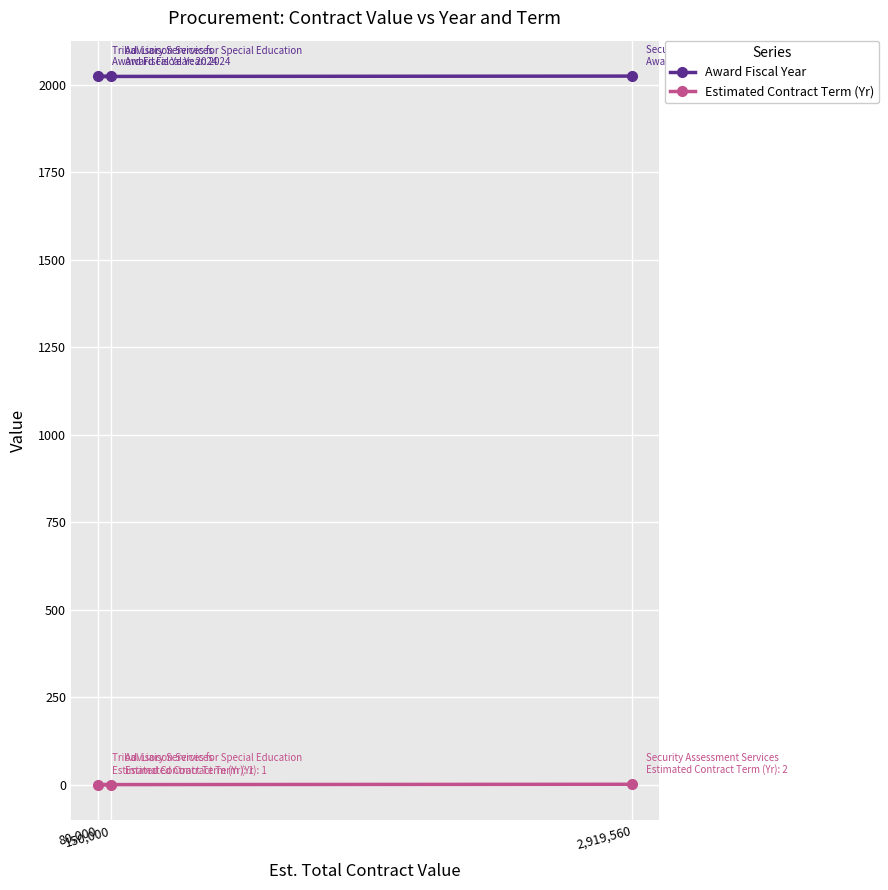

What is the average value of the Award Fiscal Year series?

2024